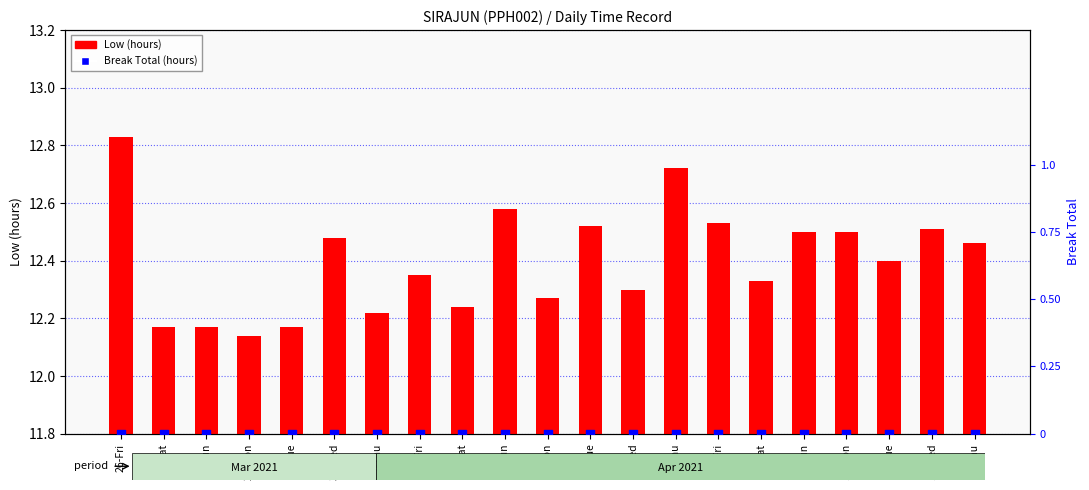

Which series contains the lowest Y value?

Break Total (hours)